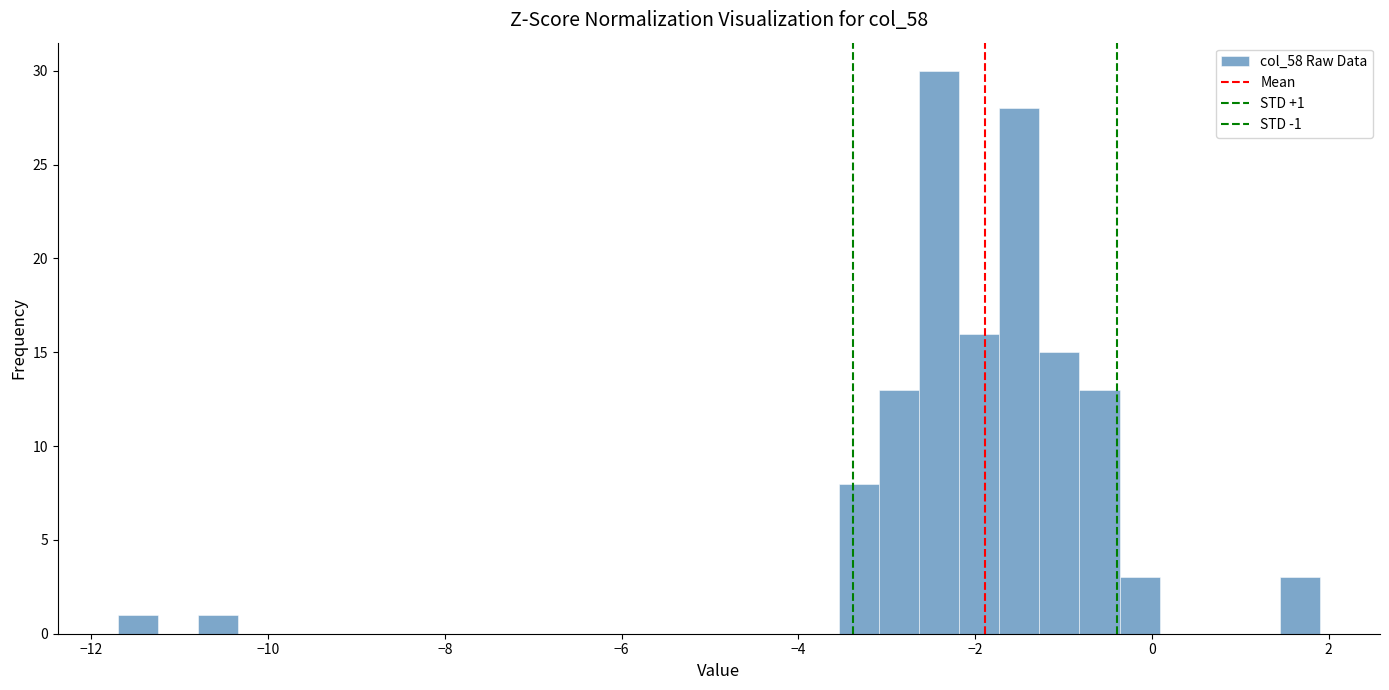

Read against the x-axis, roughly where is the centre of the tallest bar?

-2.4